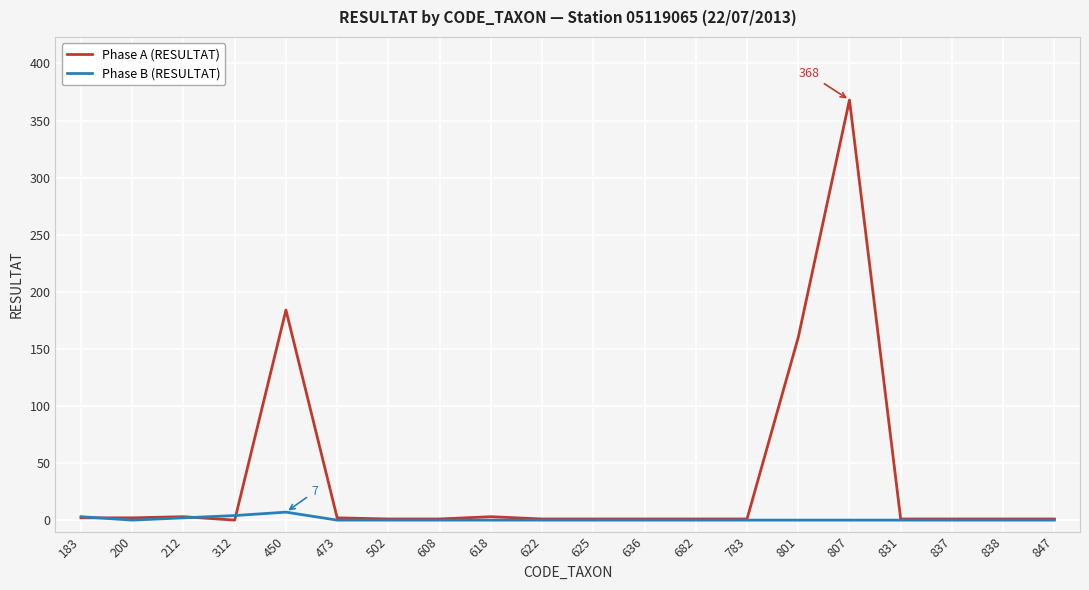

Rank the series by their average value, from lowest to highest.

Phase B (RESULTAT), Phase A (RESULTAT)